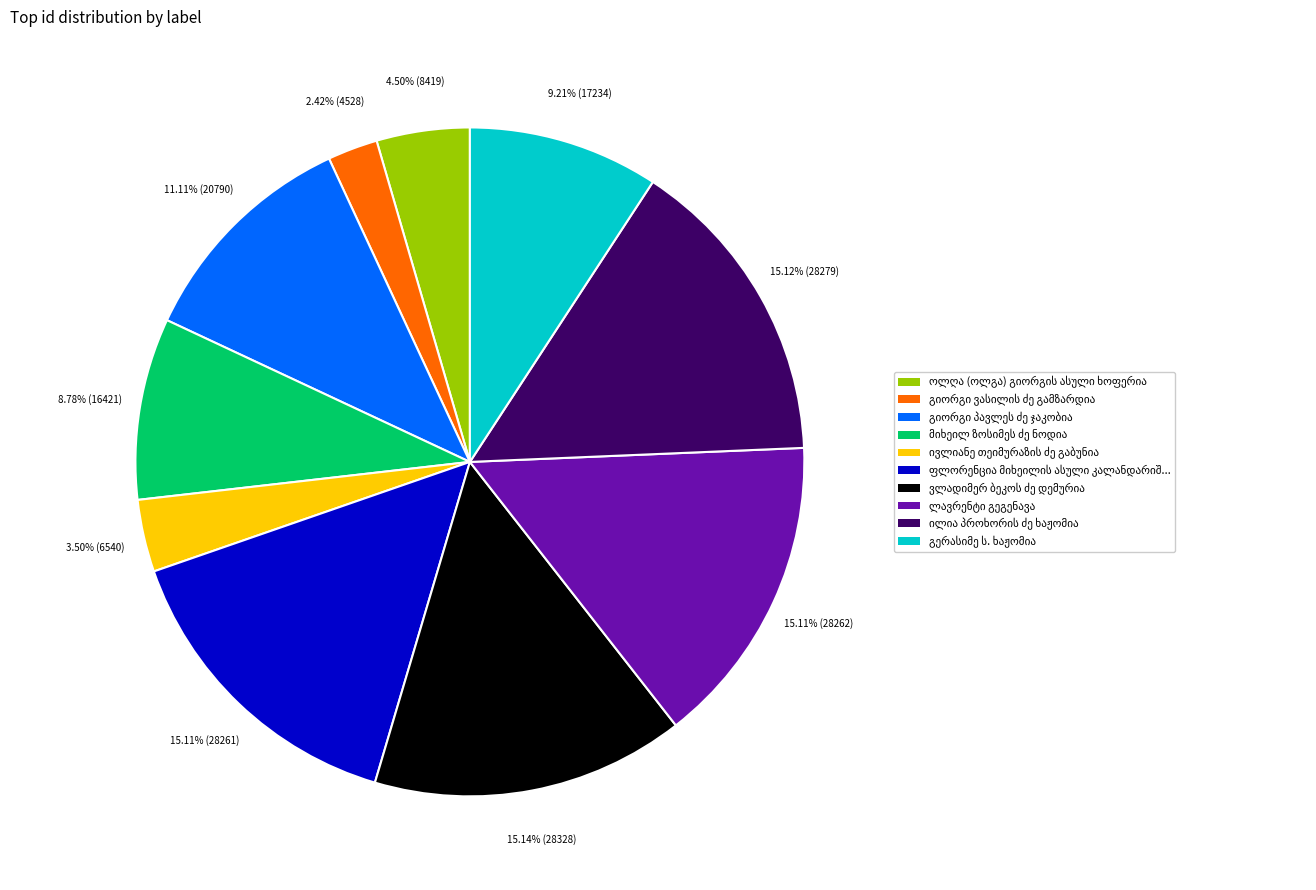

To the nearest percent, what is the difference between the largest and smallest slice percentages?

13%